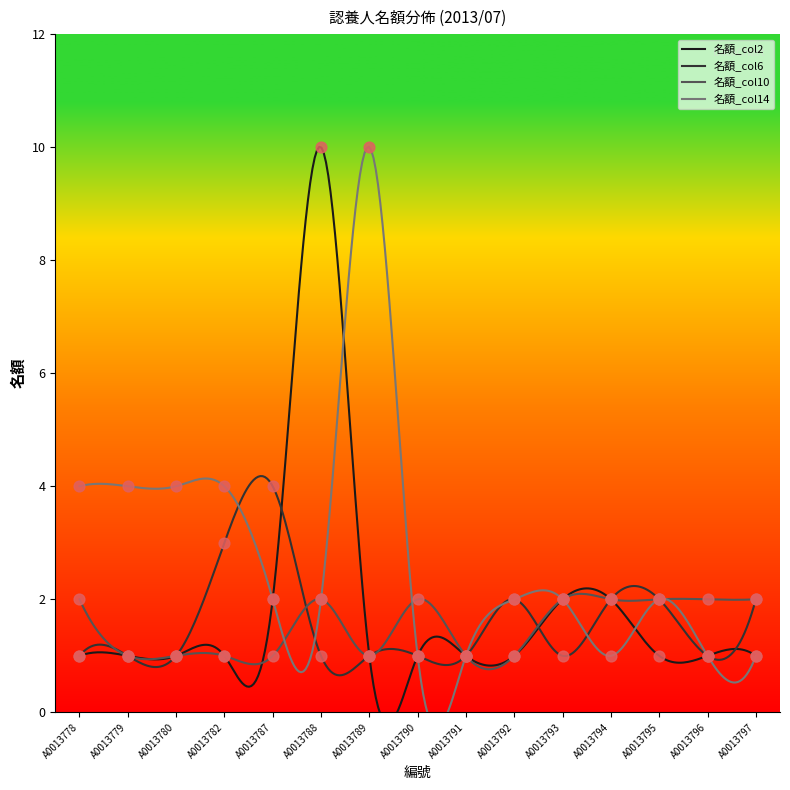

What are all the series names shown in the legend?

名額_col2, 名額_col6, 名額_col10, 名額_col14